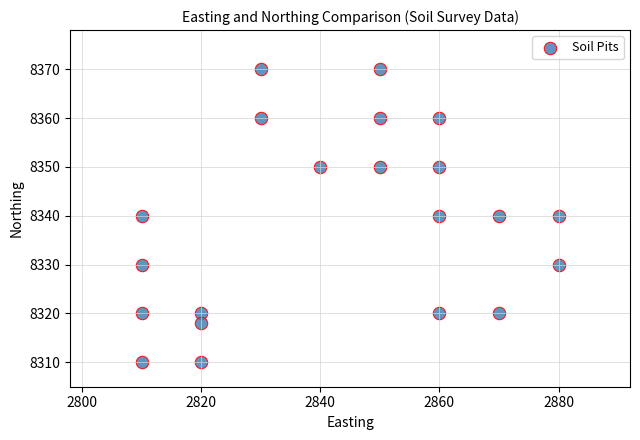

What is the range of X values (max minus min)?

70